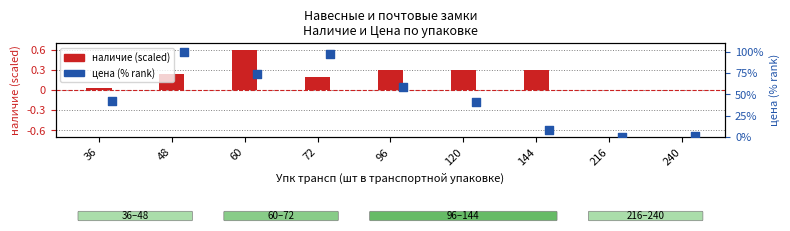

Which series has the largest total across all categories?

цена (% rank)